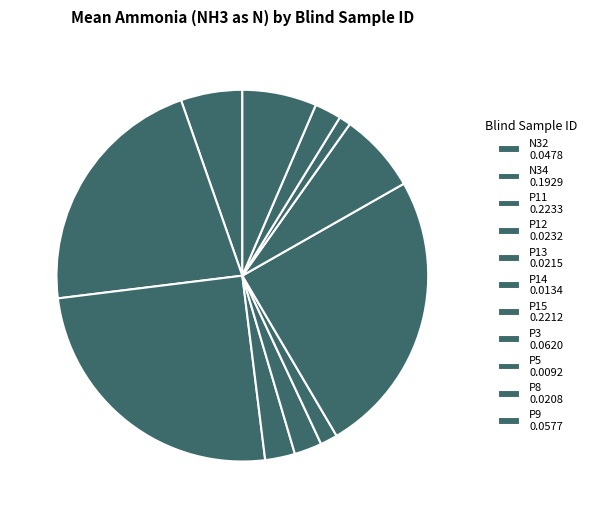

How many slices are in this pie chart?

11